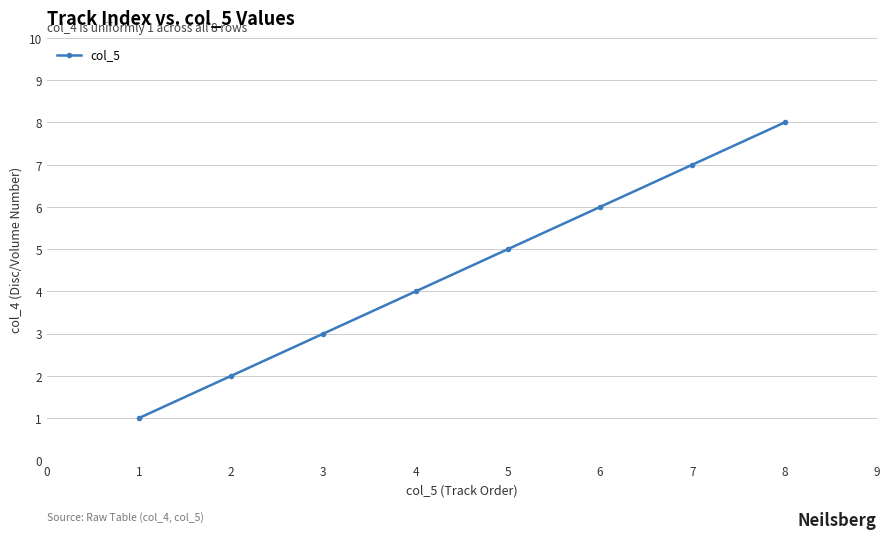

What is the value of the 2nd point from the left?

2